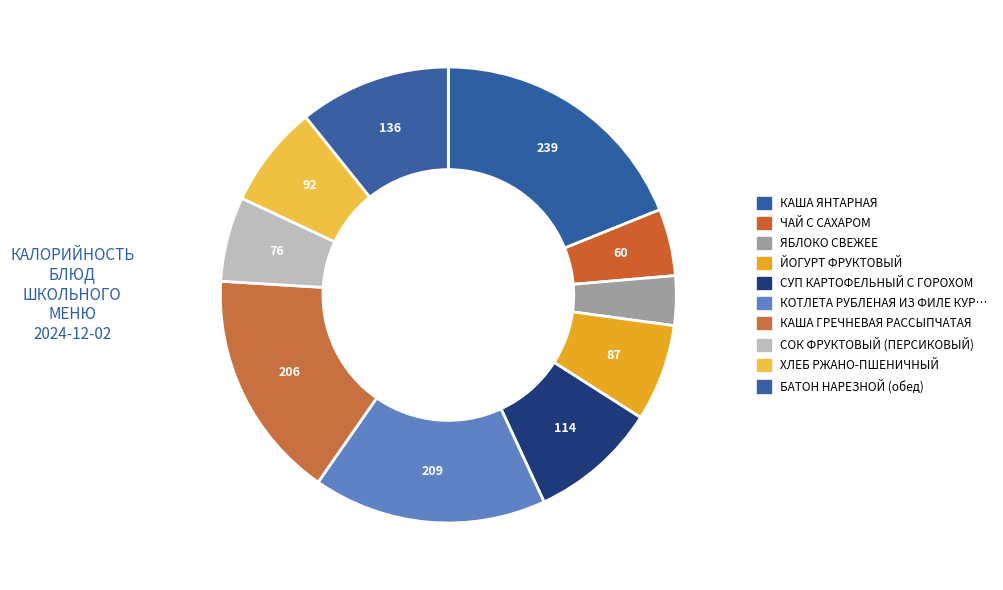

Count the number of slices in the pie.

10